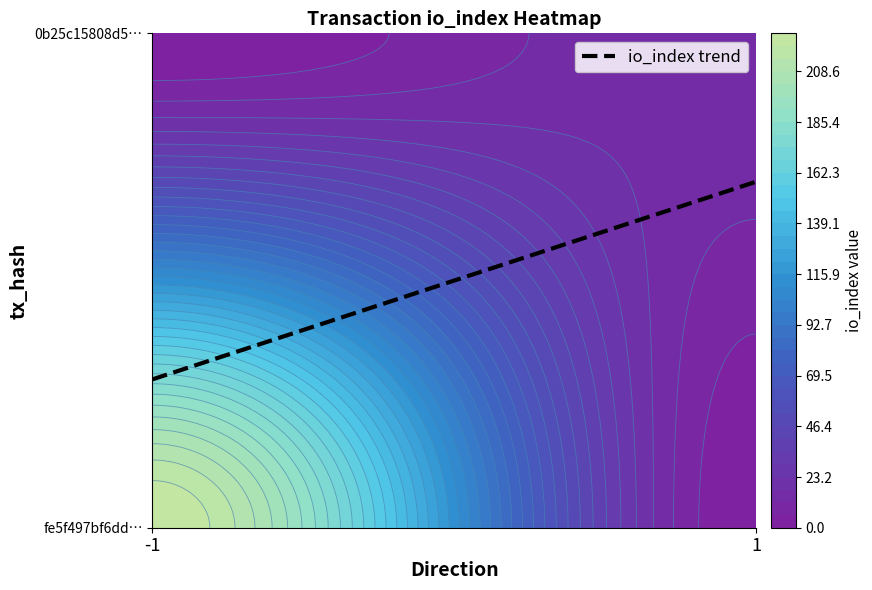

What is the difference between the values at 1 and -1?

0.4